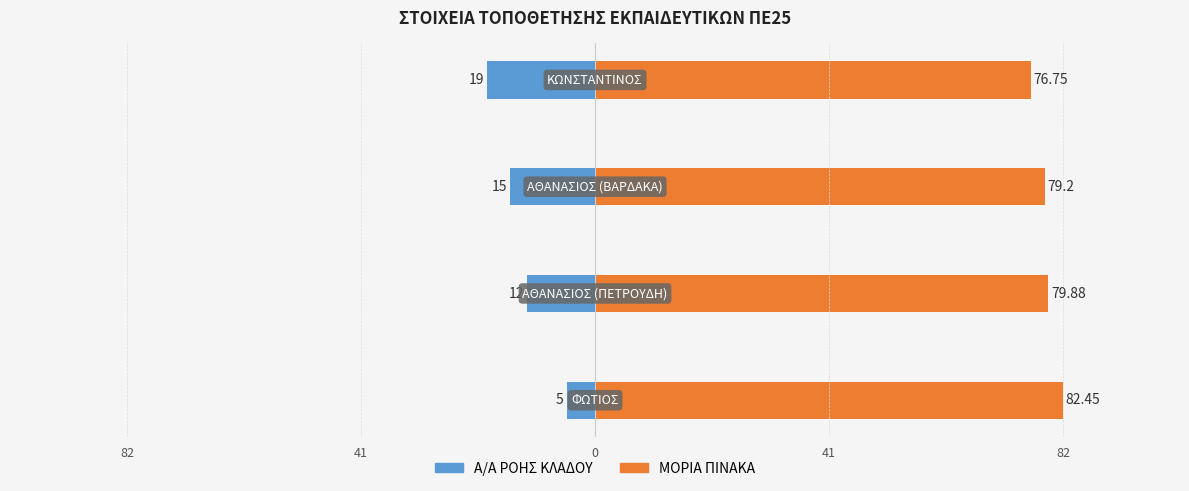

Read the ΜΟΡΙΑ ΠΙΝΑΚΑ value at 0.

79.2